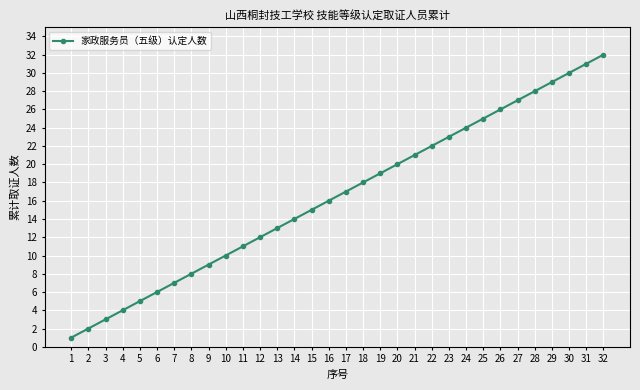

What is the greatest value displayed?

32